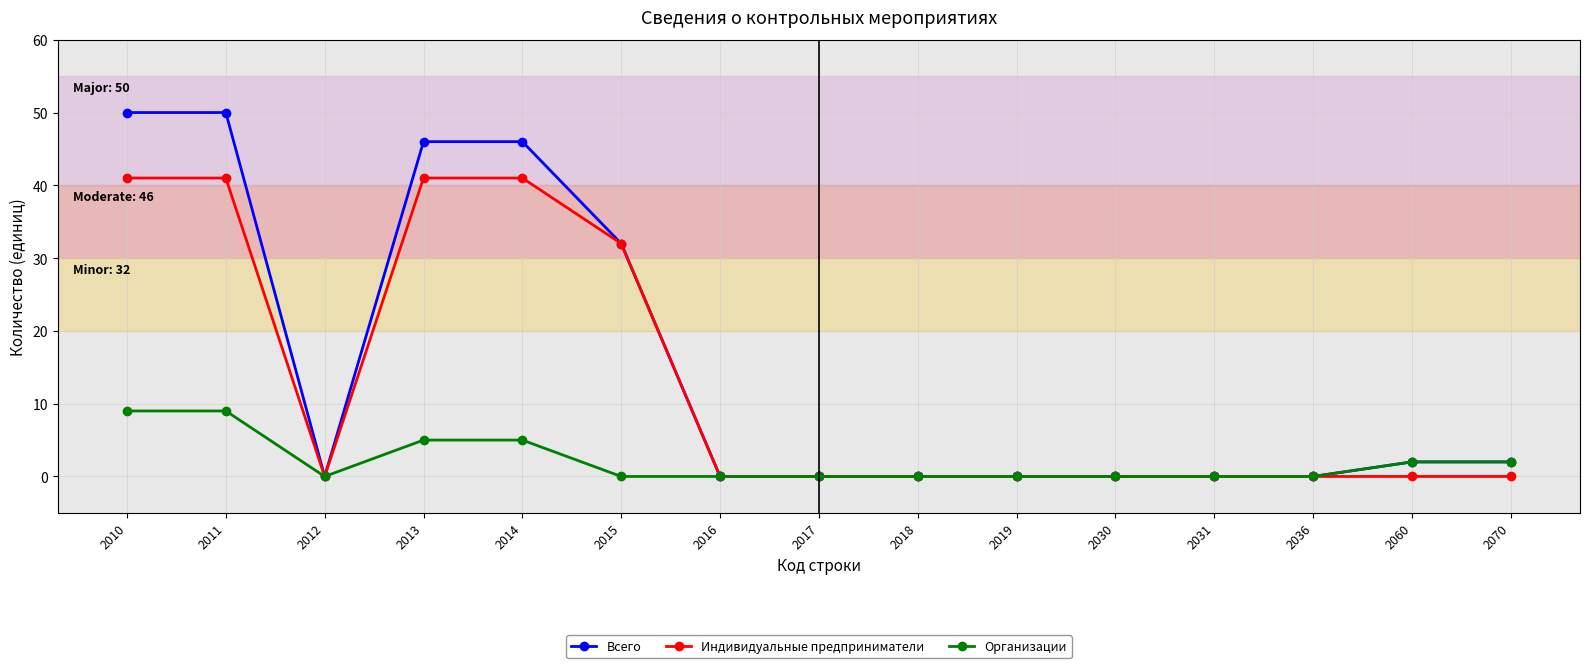

What is the greatest value displayed?

50